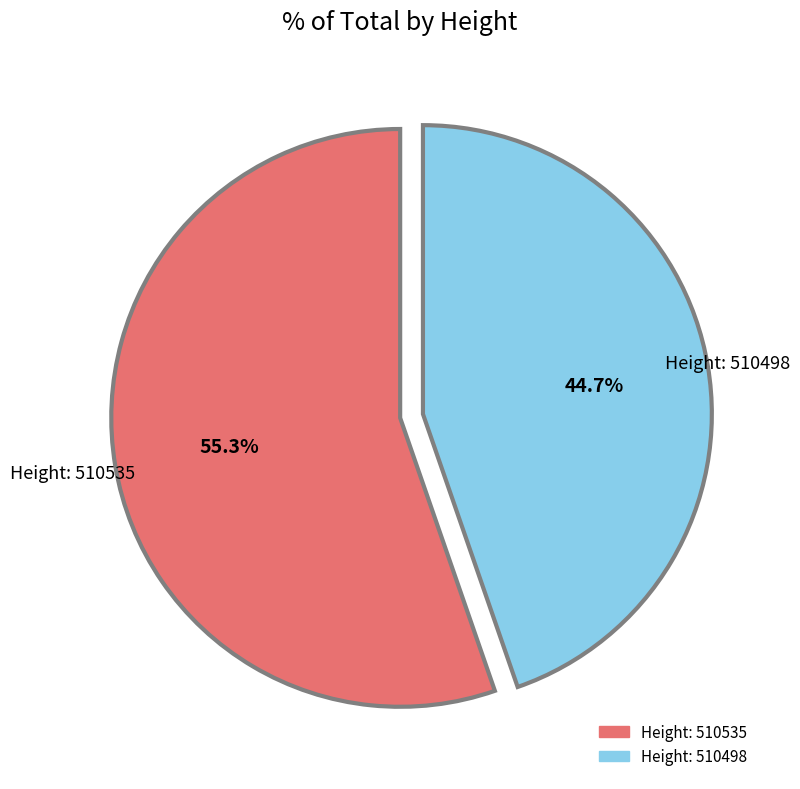

Is there any slice that represents more than half of the pie?

Yes